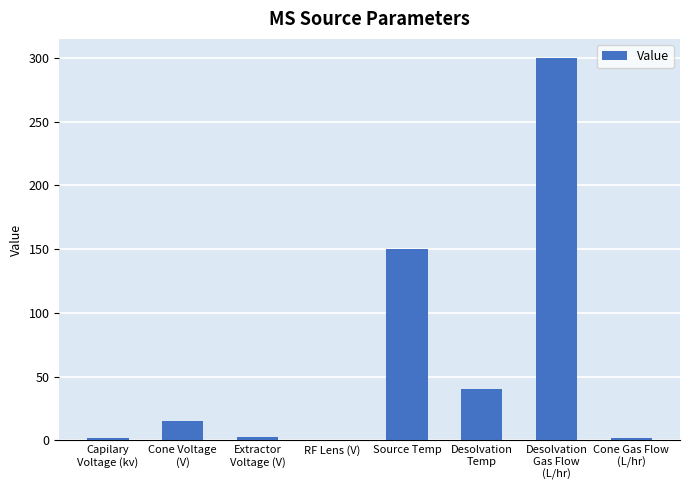

How many data points does each series have?

8